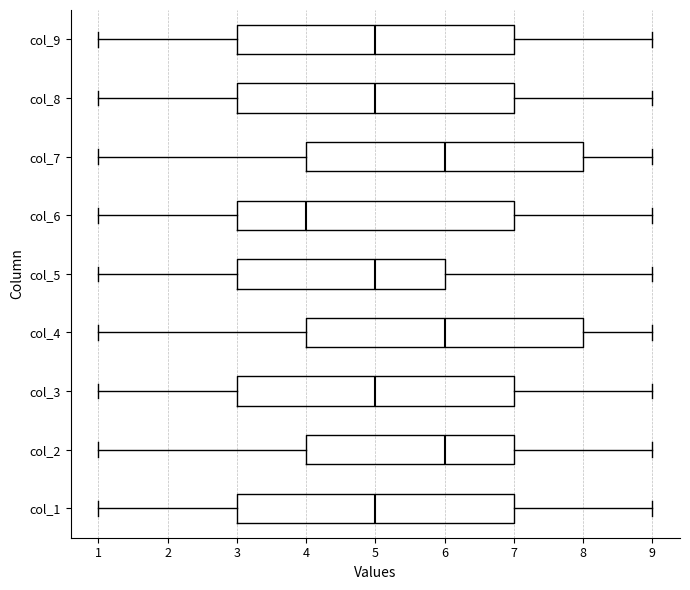

Reading bottom to top, transcribe this box plot: for each box, give where its median line is, the range the box spans, and where its two whiskers end, as read against the x-axis. The values are not printed on the chart, so give them approximately, as read against the axis.

col_1: median 5, box 3 to 7, whiskers 1 to 9
col_2: median 6, box 4 to 7, whiskers 1 to 9
col_3: median 5, box 3 to 7, whiskers 1 to 9
col_4: median 6, box 4 to 8, whiskers 1 to 9
col_5: median 5, box 3 to 6, whiskers 1 to 9
col_6: median 4, box 3 to 7, whiskers 1 to 9
col_7: median 6, box 4 to 8, whiskers 1 to 9
col_8: median 5, box 3 to 7, whiskers 1 to 9
col_9: median 5, box 3 to 7, whiskers 1 to 9